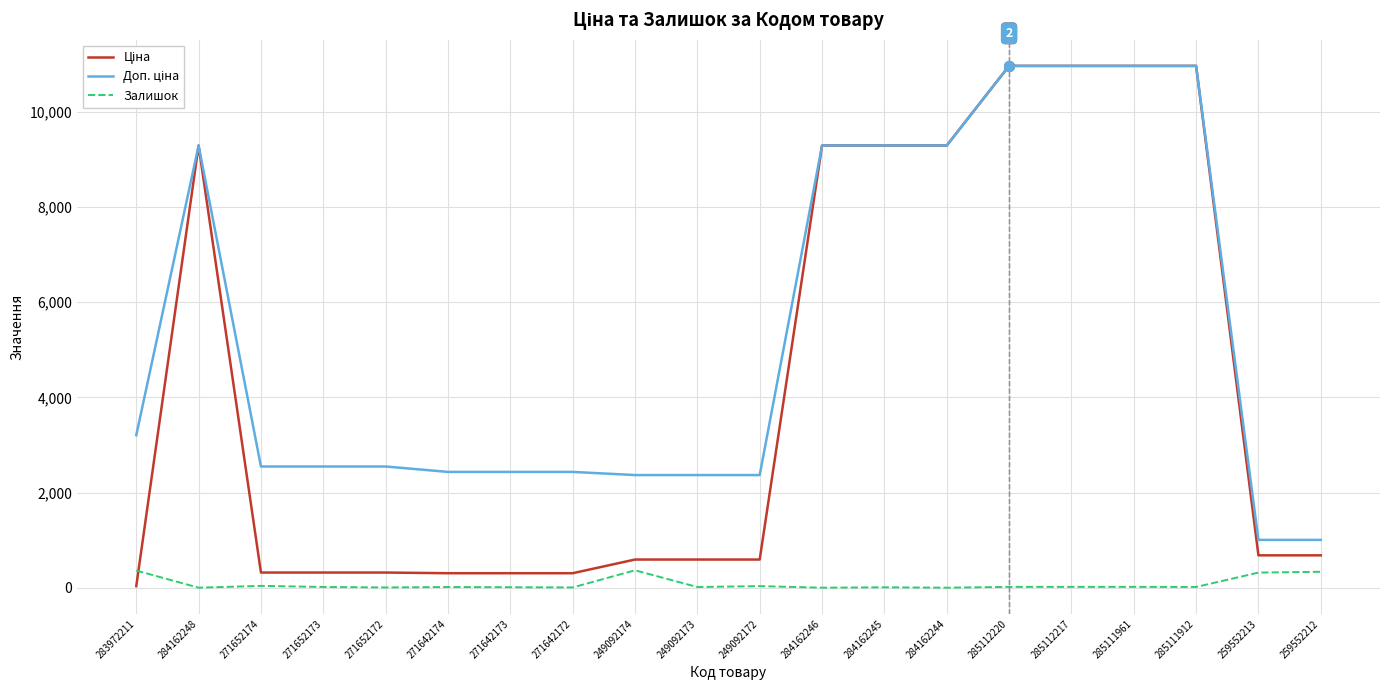

Does the chart have visible grid lines?

Yes